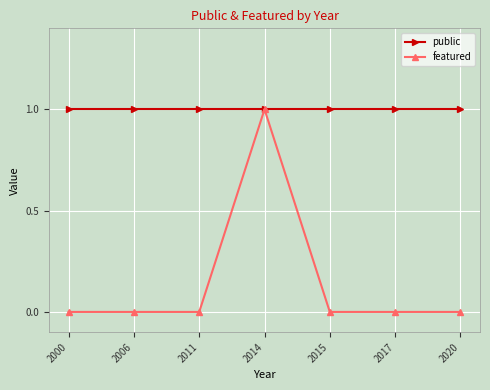

Which series has the widest spread of values?

featured